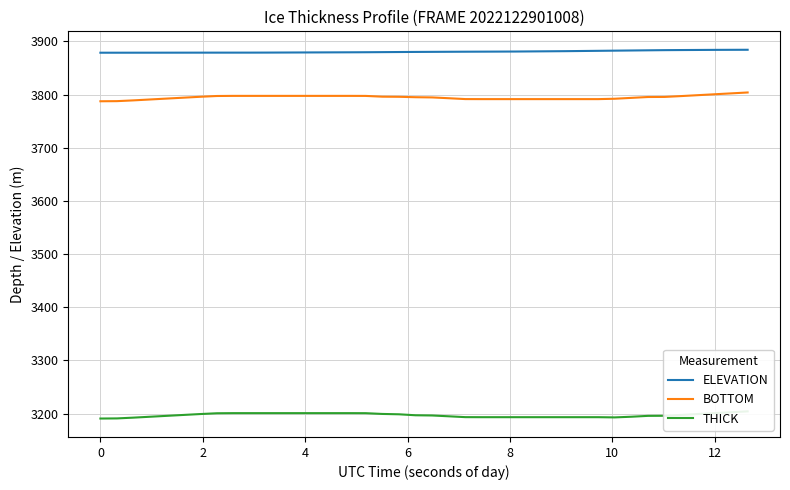

True or false: ELEVATION and BOTTOM intersect in this chart.

False